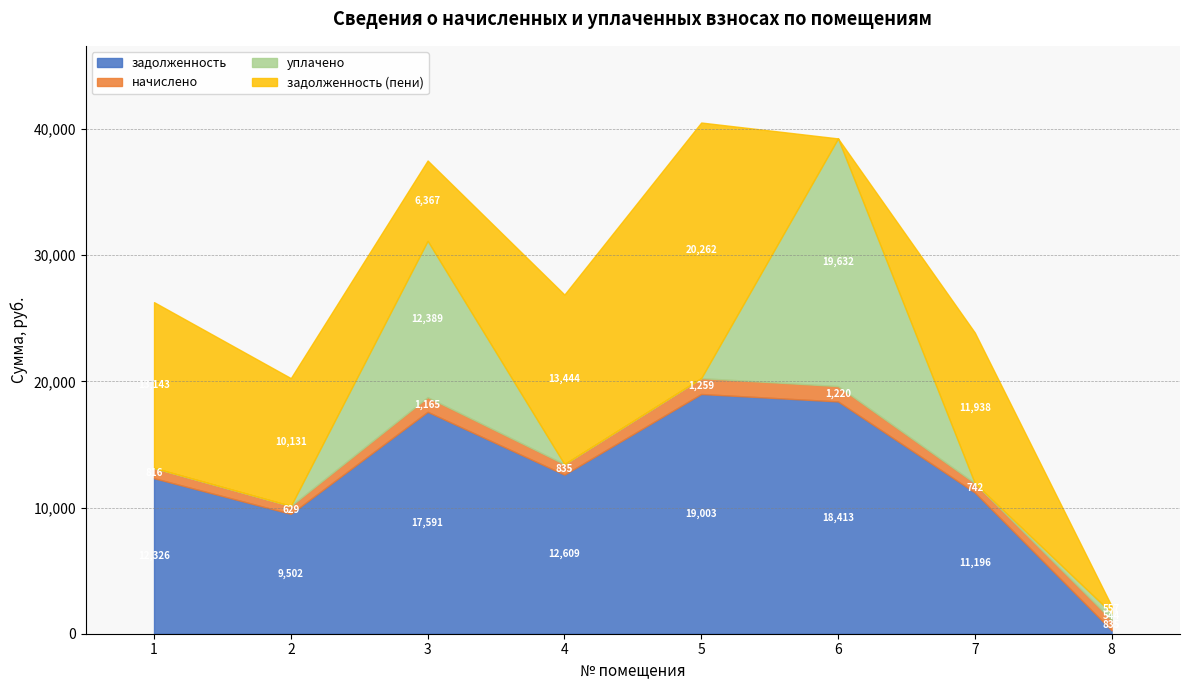

Reading left to right, what are all the values shown in this chart?

задолженность: 1=12326.4	2=9501.6	3=17590.8	4=12608.9	5=19003.2	6=18412.6	7=11196.5	8=265.1
начислено: 1=816.5	2=629.4	3=1165.2	4=835.2	5=1258.7	6=1219.6	7=741.6	8=835.2
уплачено: 1=0.0	2=0.0	3=12389.1	4=0.0	5=0.0	6=19632.2	7=0.0	8=543.5
задолженность (пени): 1=13142.9	2=10131.0	3=6366.9	4=13444.1	5=20261.9	6=0.0	7=11938.1	8=556.8